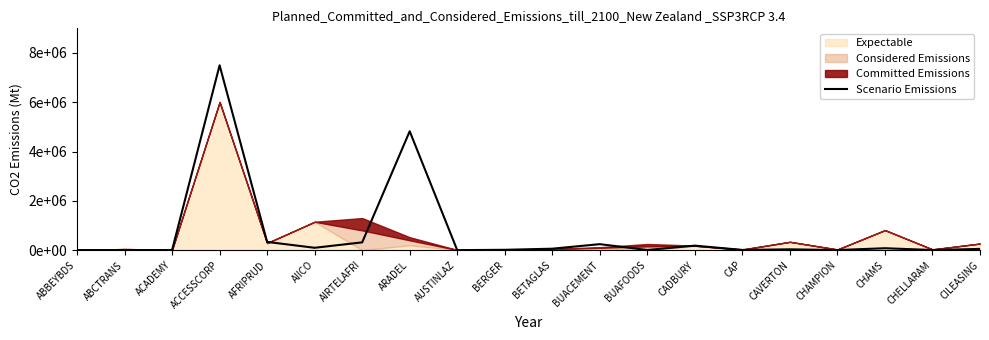

At which category does the chart reach its minimum across all series?

AUSTINLAZ